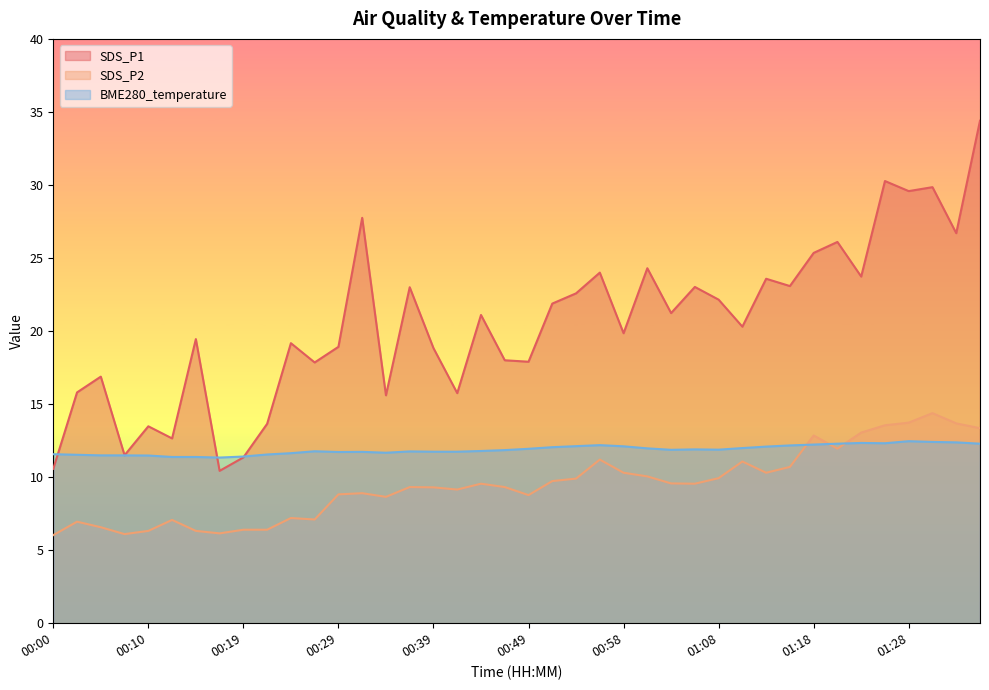

What is the label of the 11th point from the left?

00:24